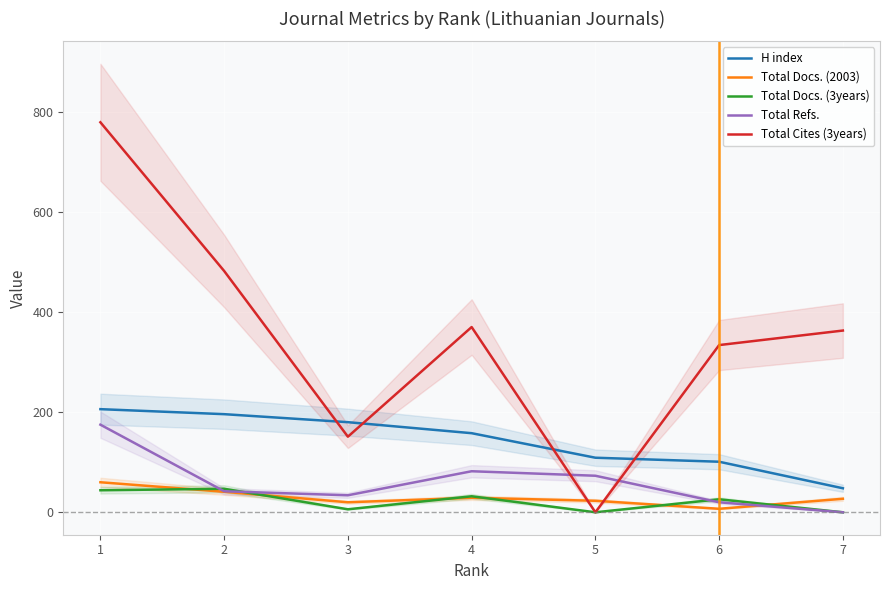

What is the maximum value for Total Docs. (3years)?

47